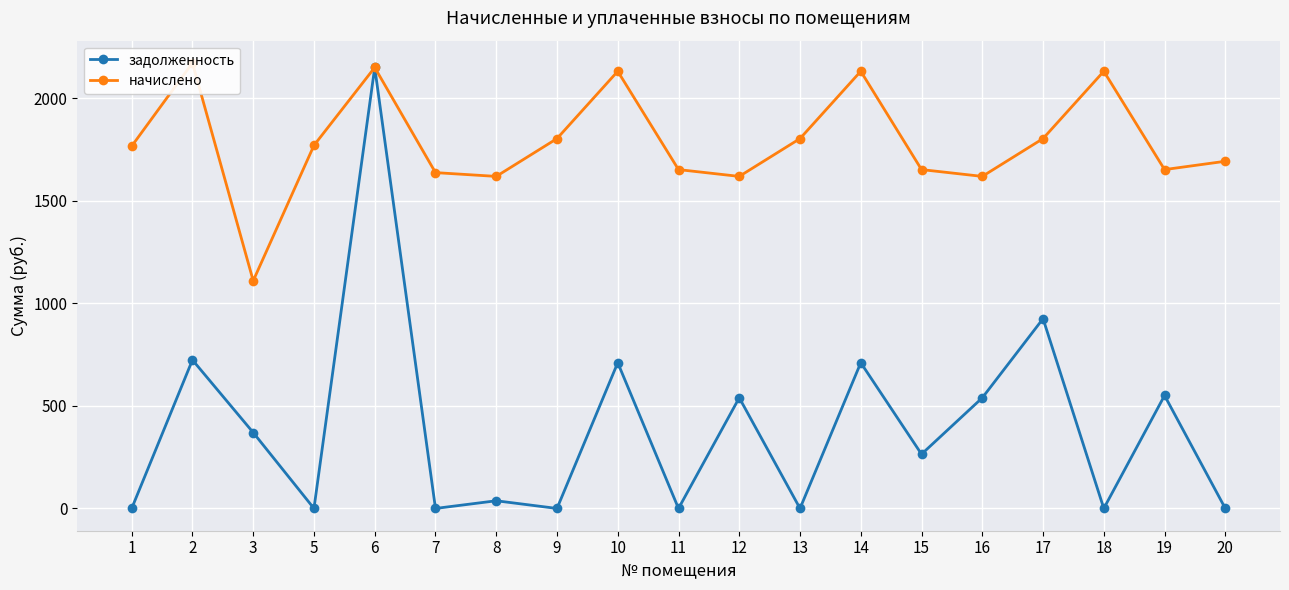

How many data points in начислено are above 1766?

10